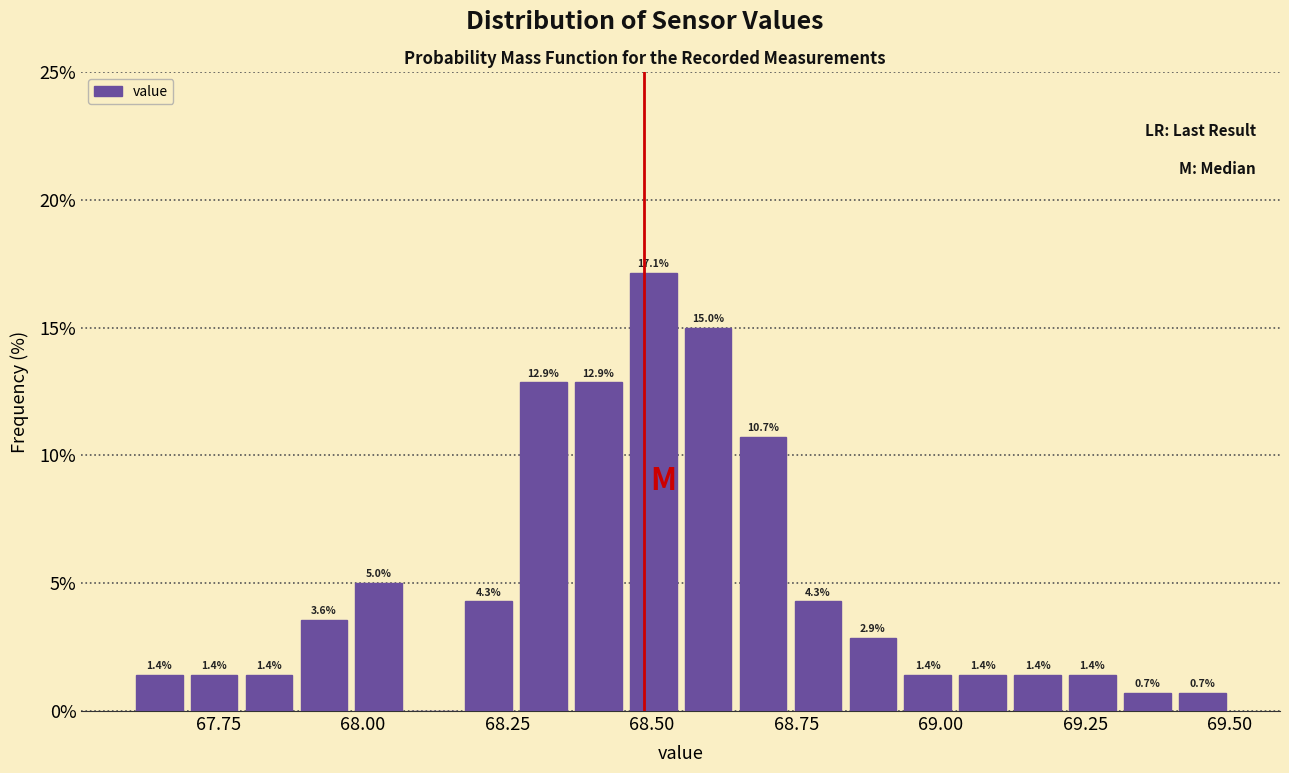

Read against the x-axis, roughly where is the centre of the tallest bar?

68.50